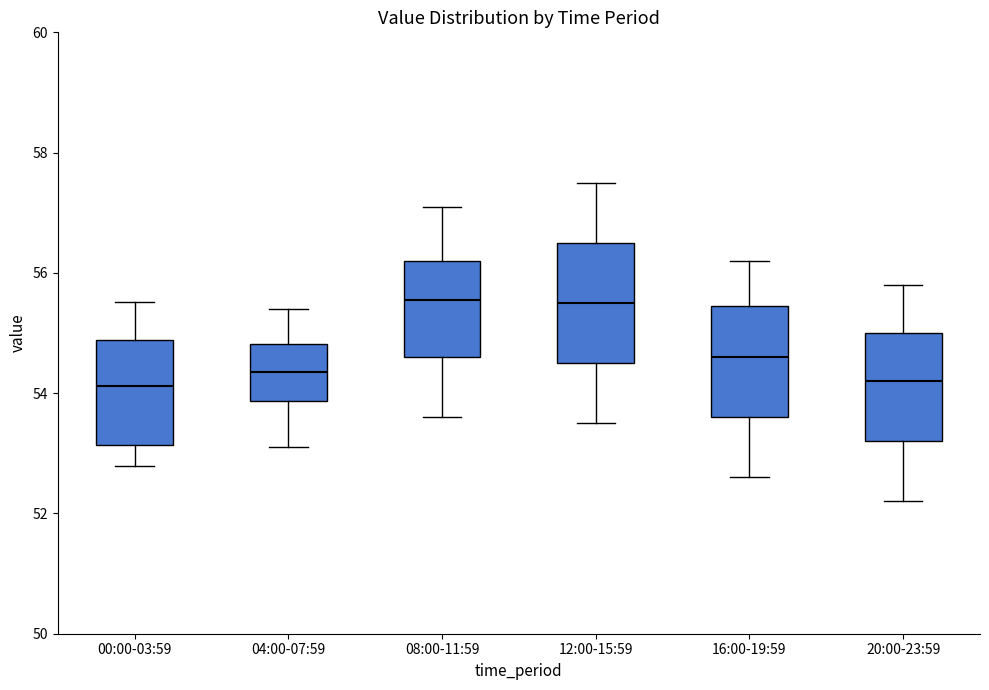

Reading left to right, read every box against the y-axis: the position of its median line, the range the box covers, and the ends of its whiskers. The values are not printed on the chart, so give them approximately, as read against the axis.

00:00-03:59: median 54.2, box 53.2 to 54.8, whiskers 52.8 to 55.6
04:00-07:59: median 54.4, box 53.8 to 54.8, whiskers 53.2 to 55.4
08:00-11:59: median 55.6, box 54.6 to 56.2, whiskers 53.6 to 57.2
12:00-15:59: median 55.6, box 54.6 to 56.6, whiskers 53.6 to 57.6
16:00-19:59: median 54.6, box 53.6 to 55.4, whiskers 52.6 to 56.2
20:00-23:59: median 54.2, box 53.2 to 55.0, whiskers 52.2 to 55.8